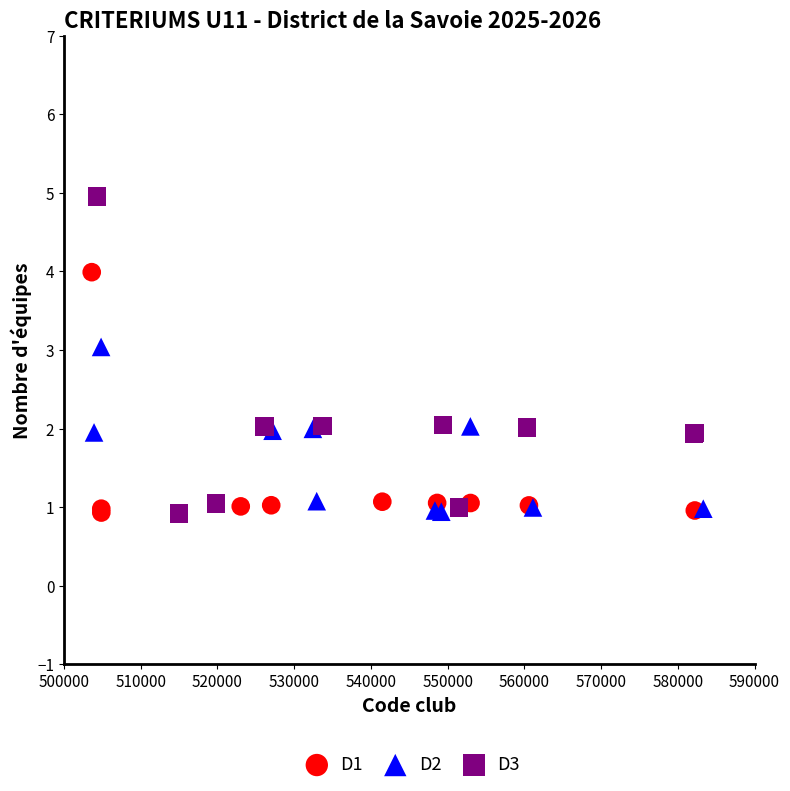

Which series contains the highest Y value?

D3